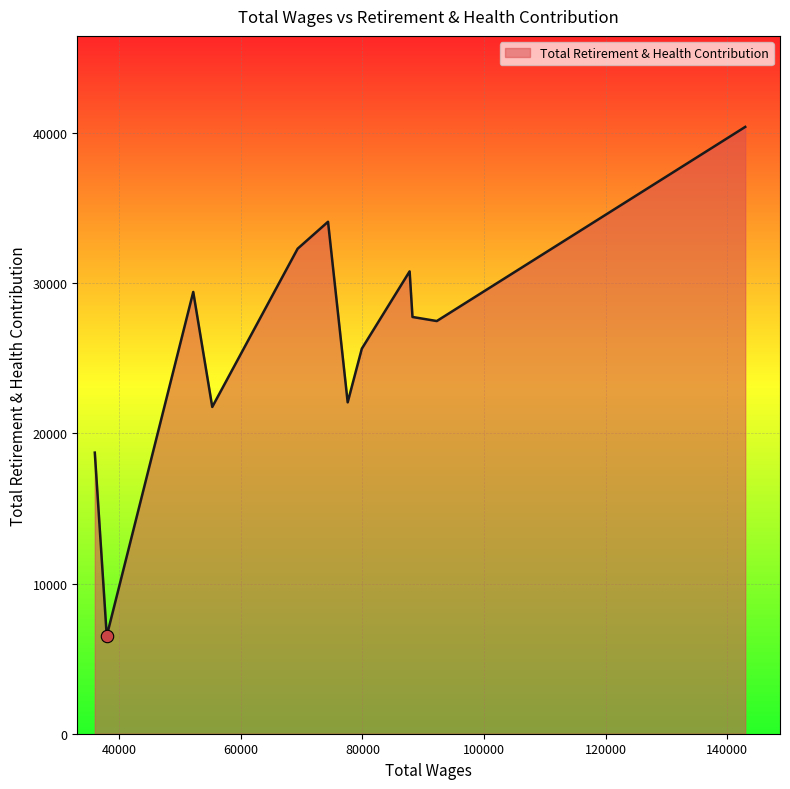

What is the minimum value shown in the chart?

6513